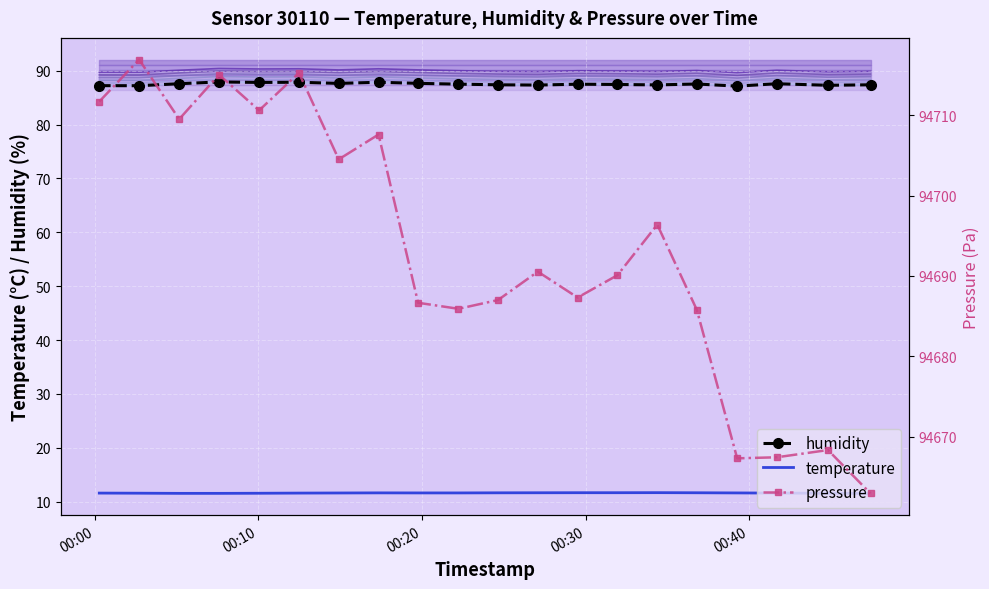

What is the highest value of the humidity series?

87.9